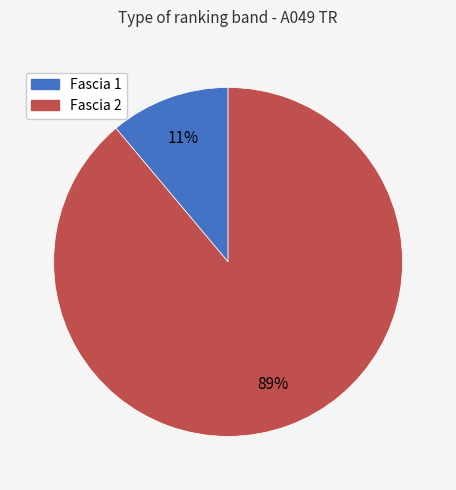

Which category has the biggest portion of the pie?

Fascia 2